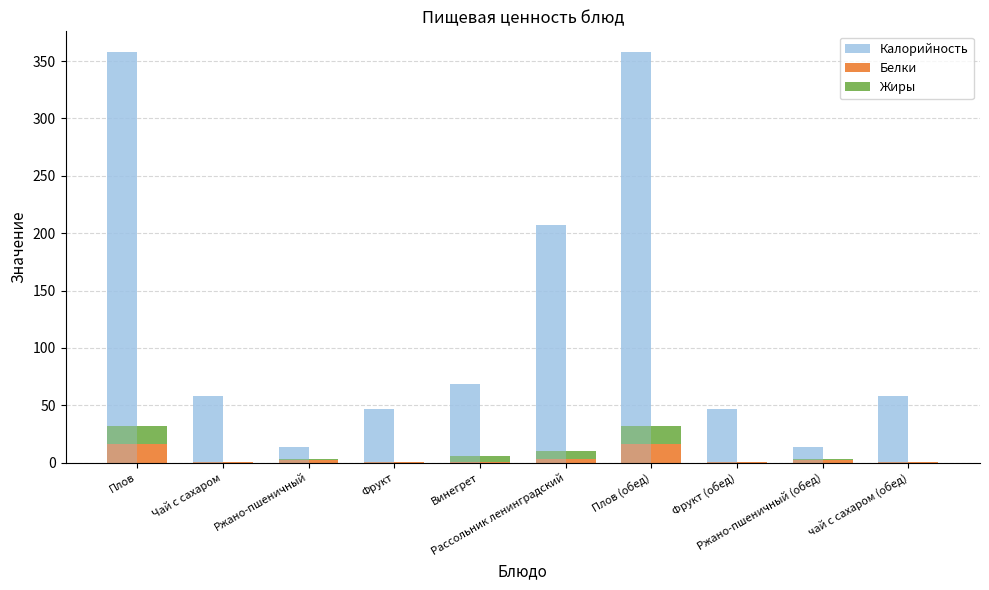

Where is Калорийность nearest to the value 185?

Рассольник ленинградский